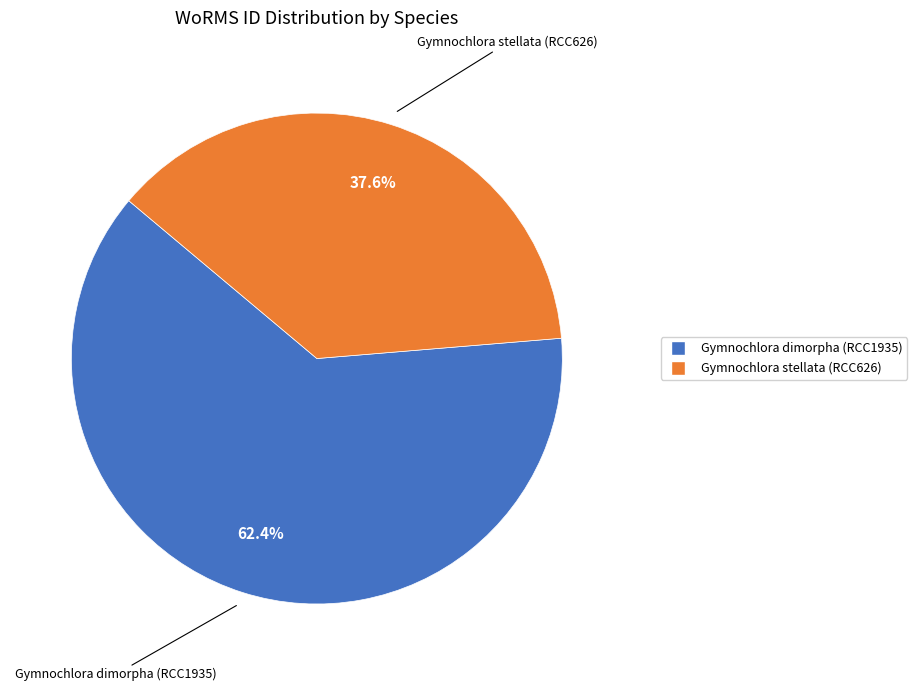

Is Gymnochlora stellata (RCC626) the majority of the pie?

No